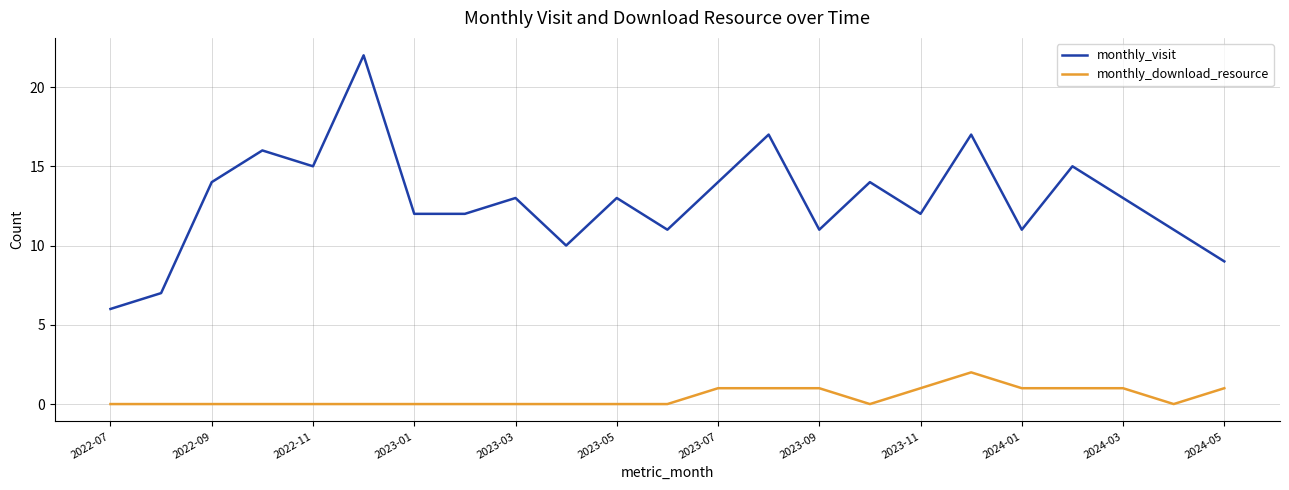

How many series are shown in this chart?

2